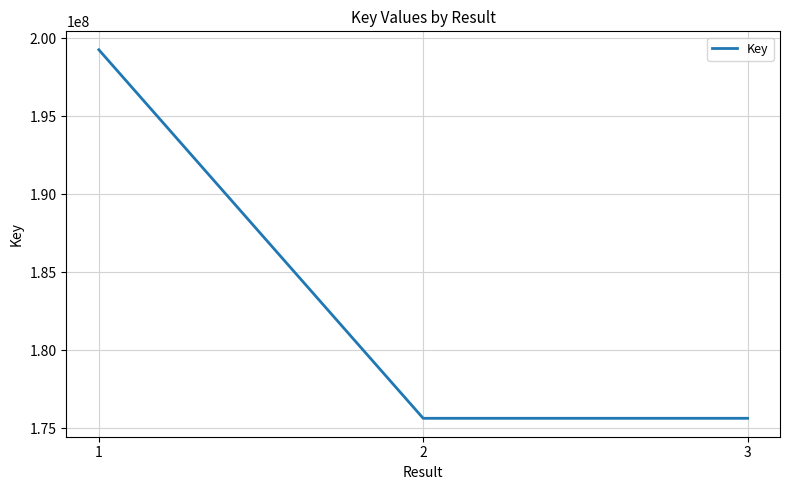

What is the difference between the maximum and second lowest values?

23623699